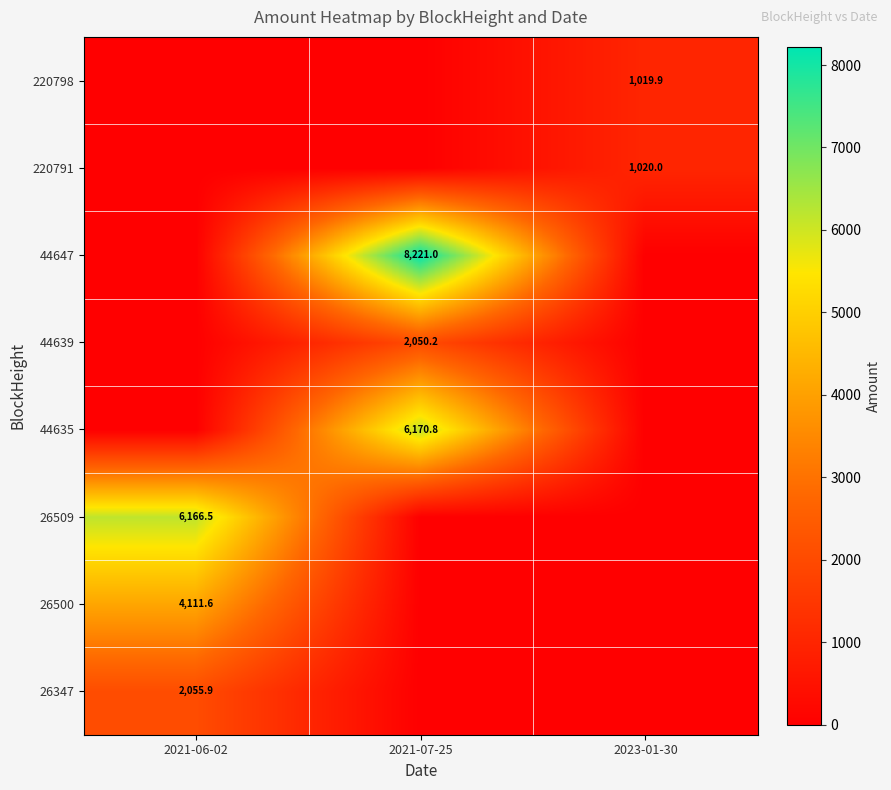

At which category is the sum across all series the highest?

2021-07-25